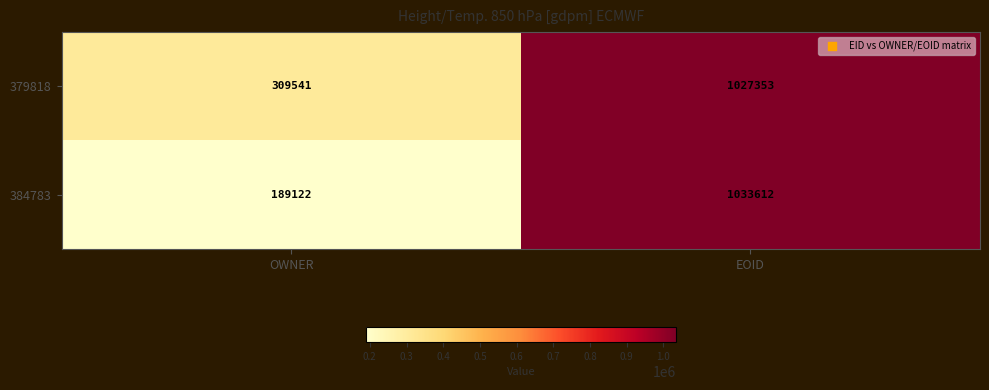

What is the difference between the maximum and minimum values in the 384783 series?

844490